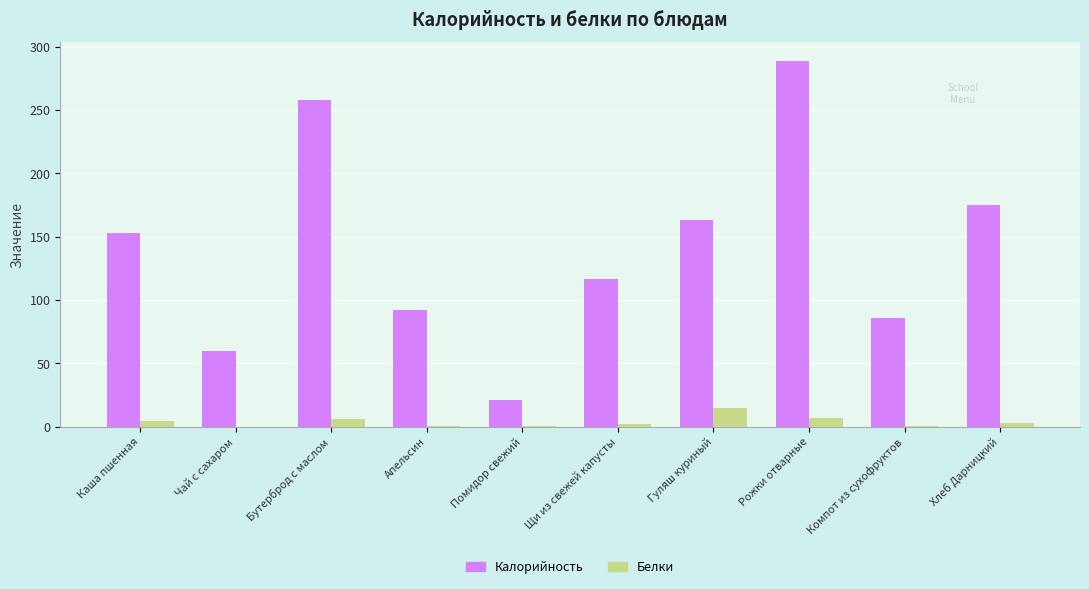

At which label does Калорийность reach its peak?

Рожки отварные